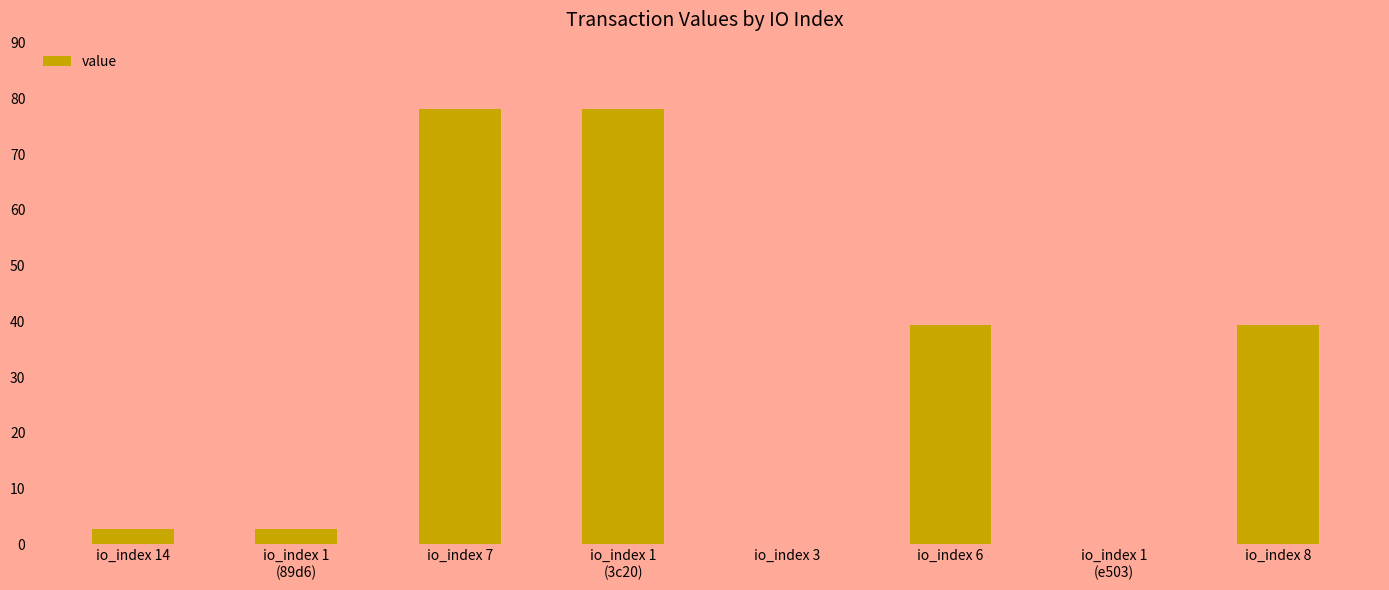

What is the greatest value displayed?

78.1